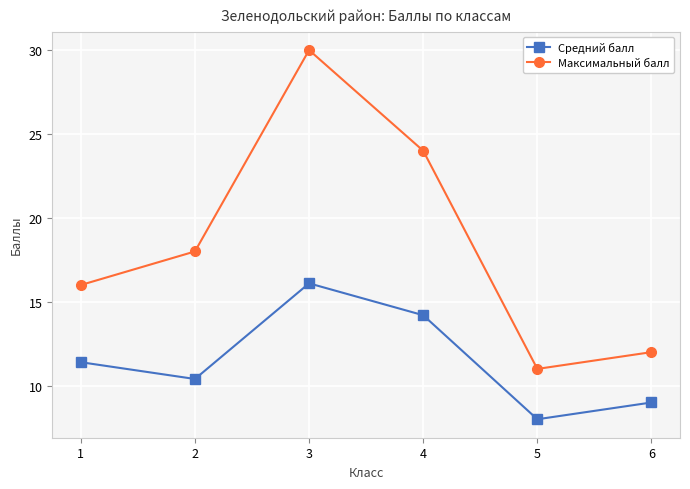

True or false: Максимальный балл has a value of 12.0 at 6.

True